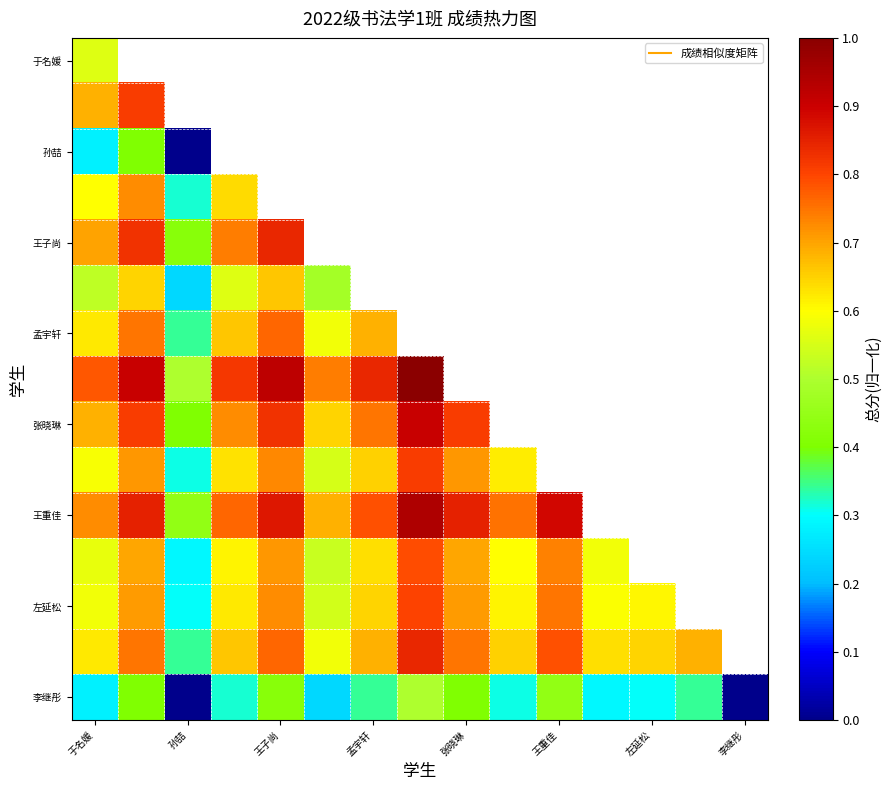

How many distinct data groups are displayed?

15